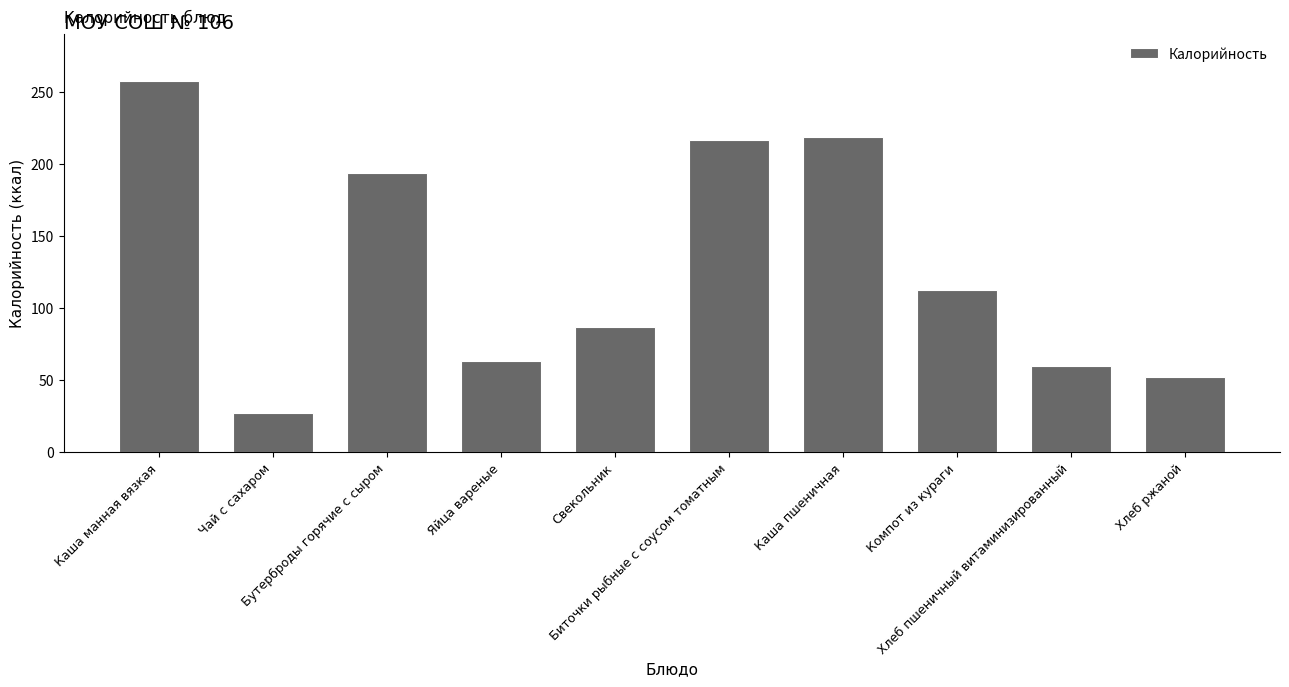

The chart shows a value of 59.7 at Хлеб пшеничный витаминизированный. True or false?

True